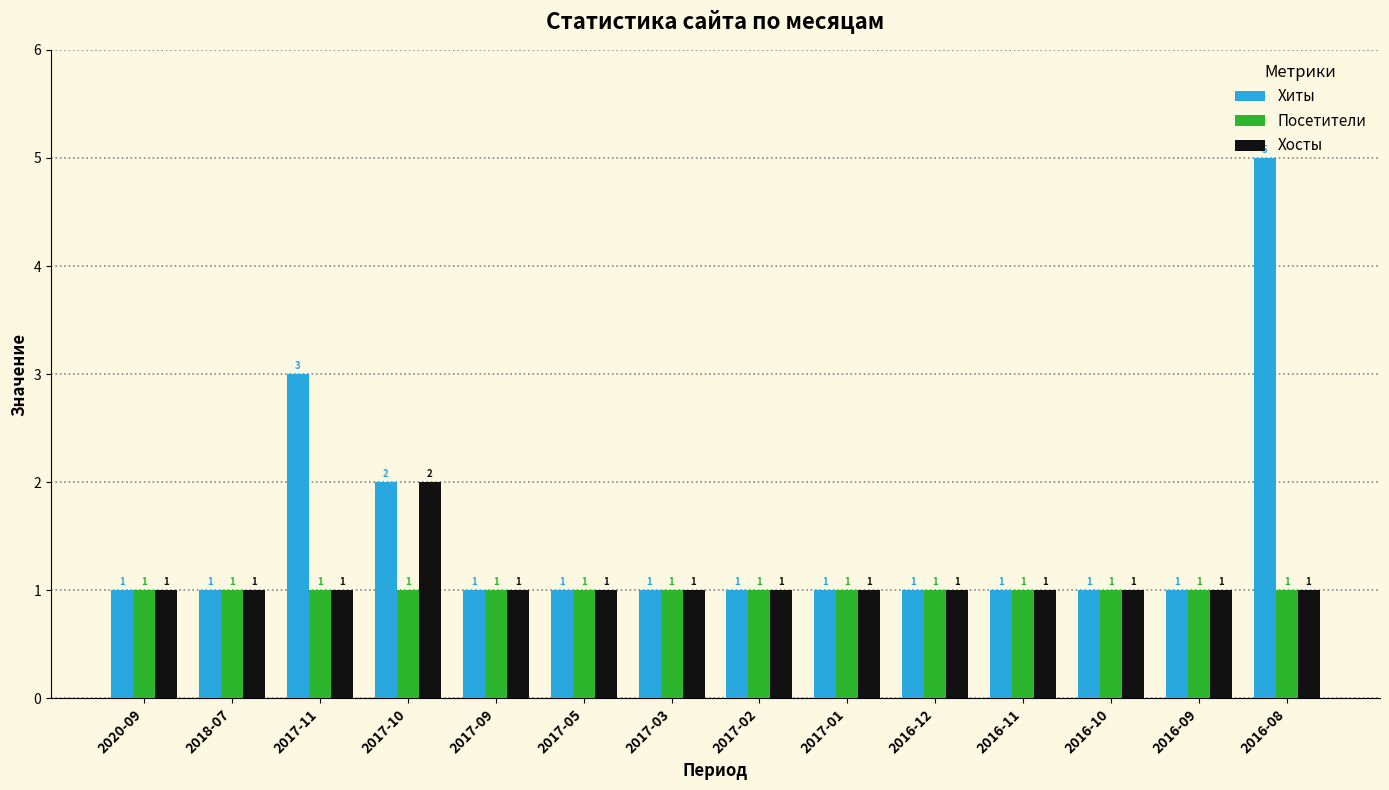

What is the difference between the maximum and minimum values in the Хиты series?

4